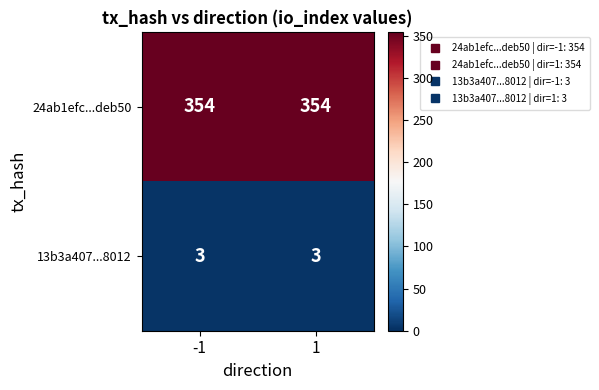

What is the greatest value displayed?

354